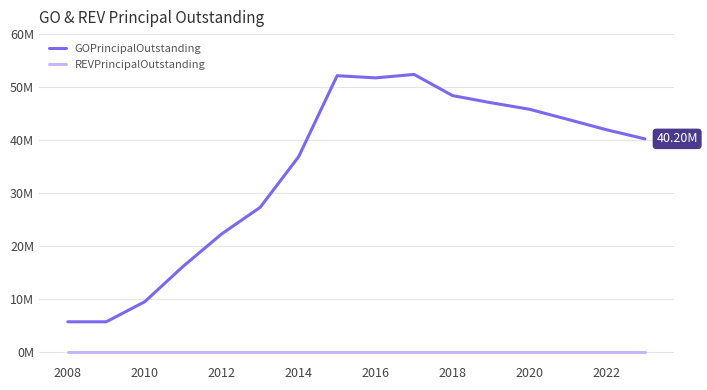

True or false: REVPrincipalOutstanding and GOPrincipalOutstanding cross at least once.

False